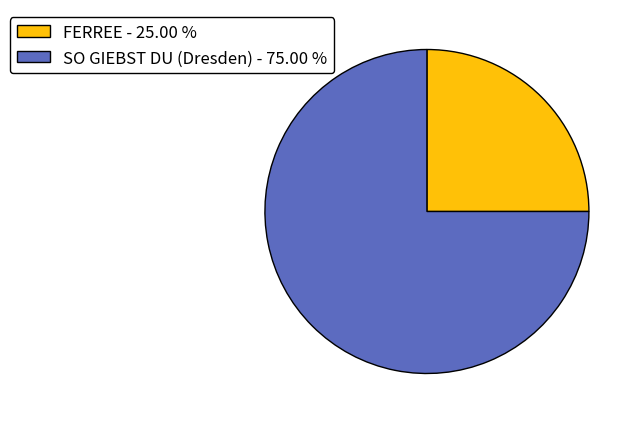

Is the sum of SO GIEBST DU (Dresden) - 75.00 % and FERREE - 25.00 % greater than half?

Yes